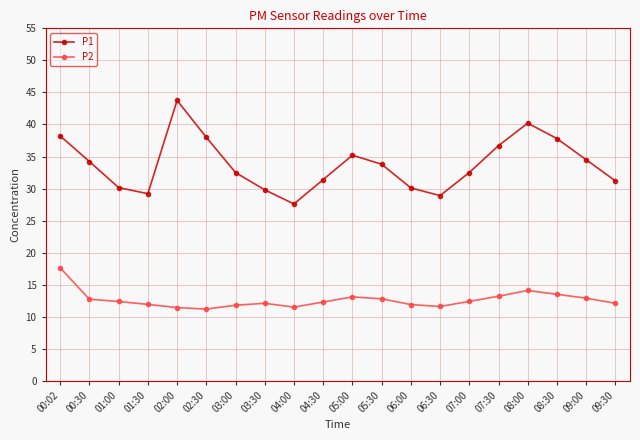

True or false: P1 has more than 0 points higher than both neighbors.

True